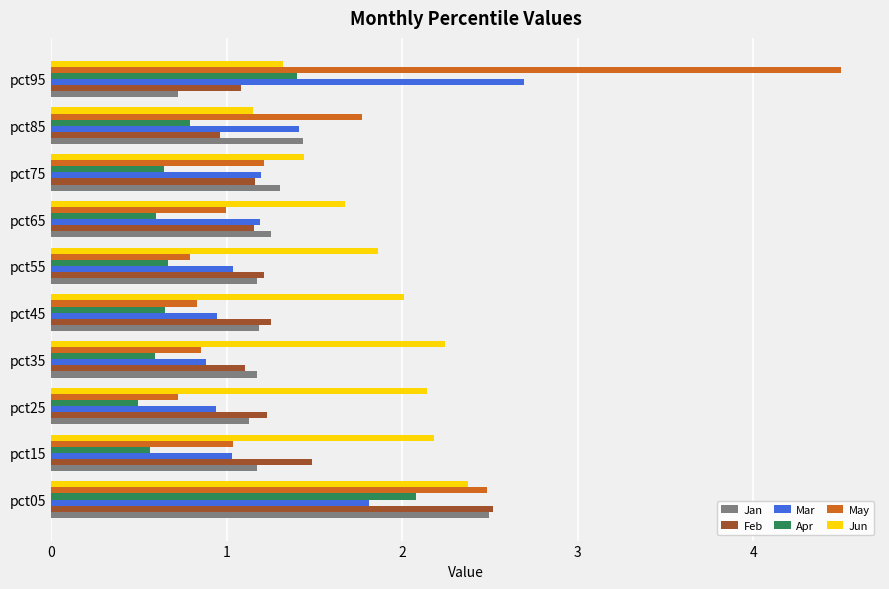

What is the total value across all series at pct15?

7.5